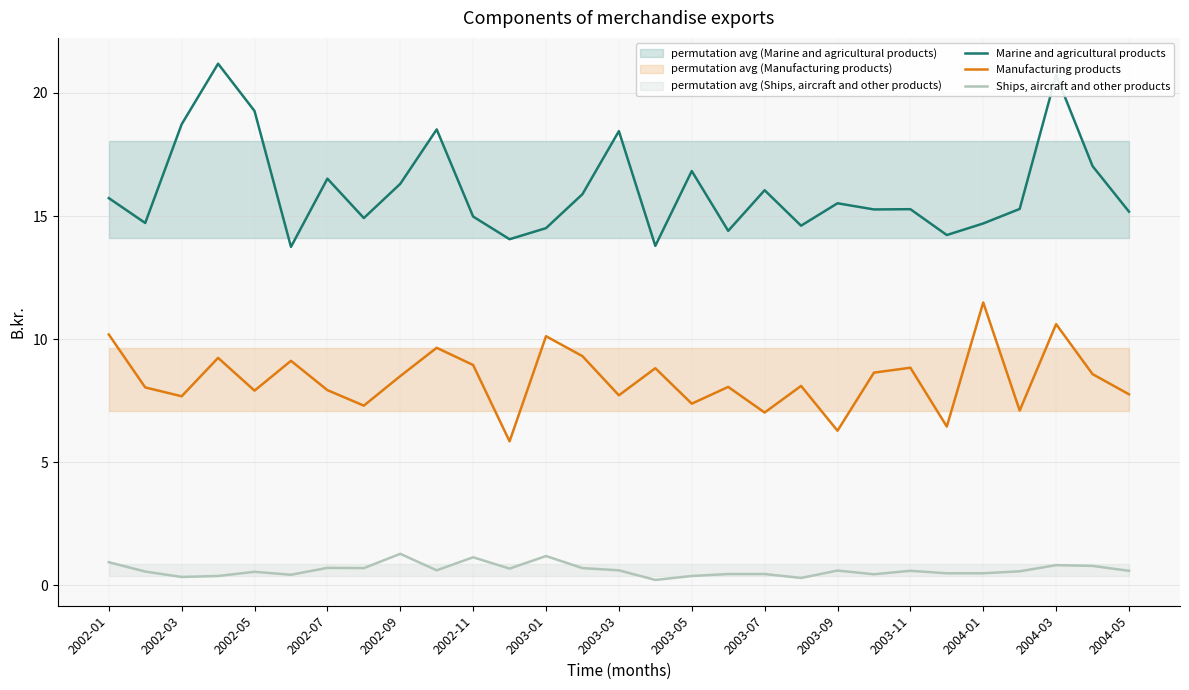

What is the lowest value of the Marine and agricultural products series?

13.8